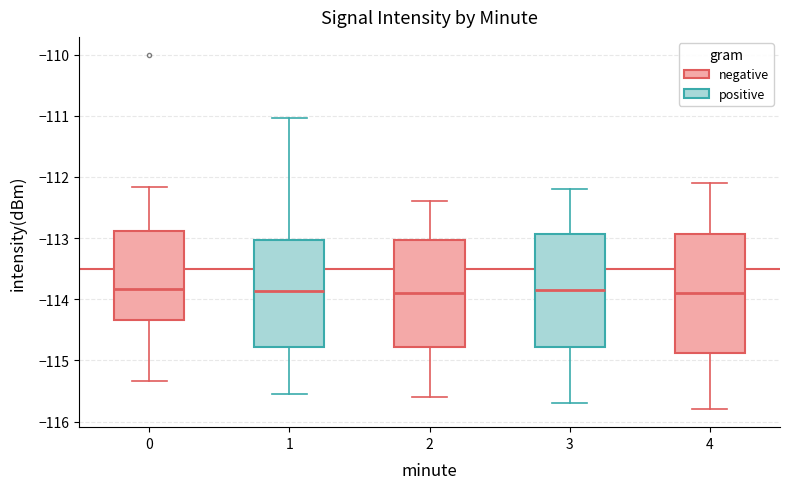

Reading left to right, transcribe this box plot: for each box, give where its median line is, the range the box spans, and where its two whiskers end, as read against the y-axis. The values are not printed on the chart, so give them approximately, as read against the axis.

0: median -113.8, box -114.3 to -112.9, whiskers -115.3 to -112.2
1: median -113.9, box -114.8 to -113.0, whiskers -115.6 to -111.0
2: median -113.9, box -114.8 to -113.0, whiskers -115.6 to -112.4
3: median -113.8, box -114.8 to -112.9, whiskers -115.7 to -112.2
4: median -113.9, box -114.9 to -112.9, whiskers -115.8 to -112.1